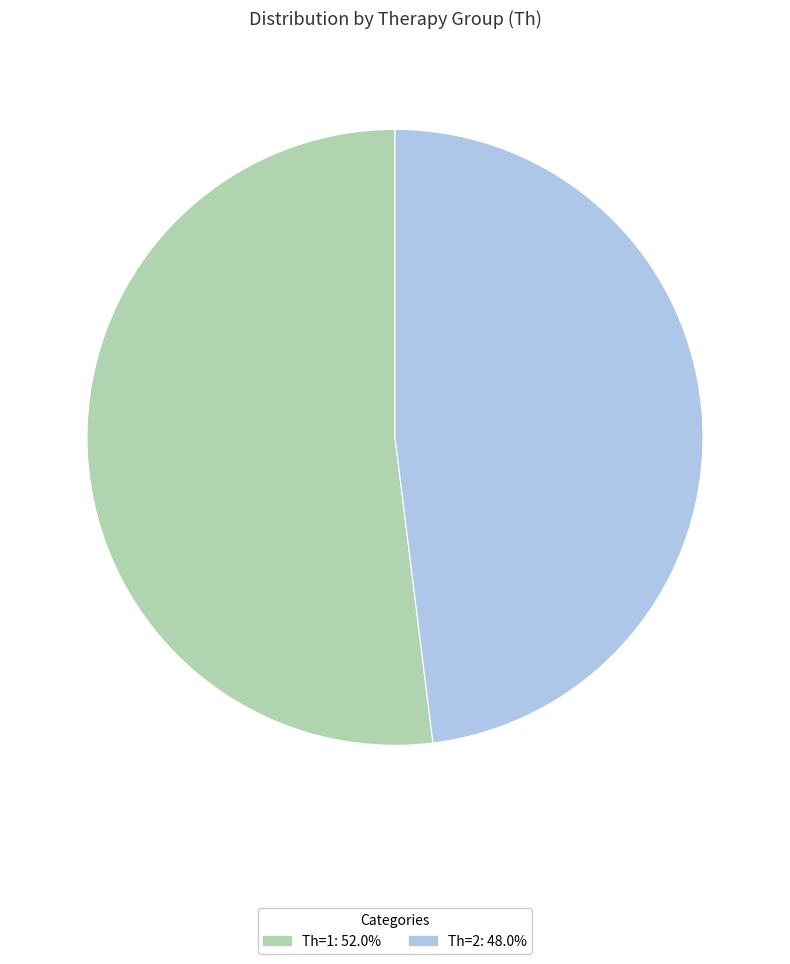

What is the largest slice in the pie chart?

Th=1